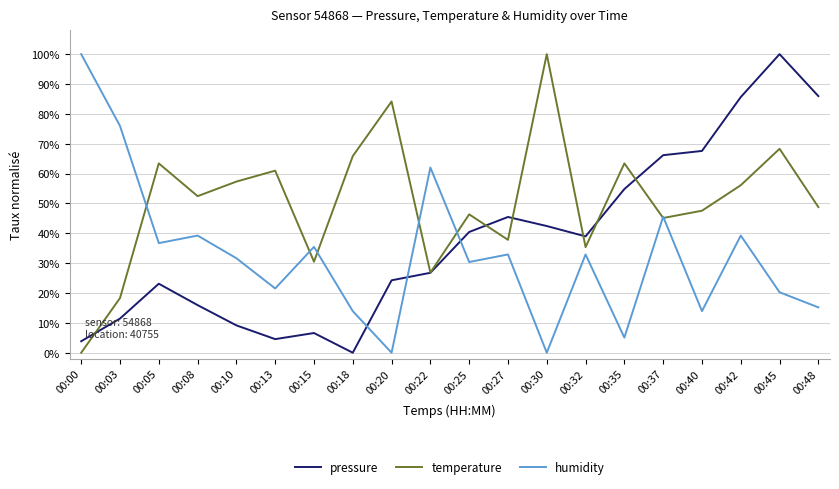

The value of temperature at 00:25 is 46.3. True or false?

True